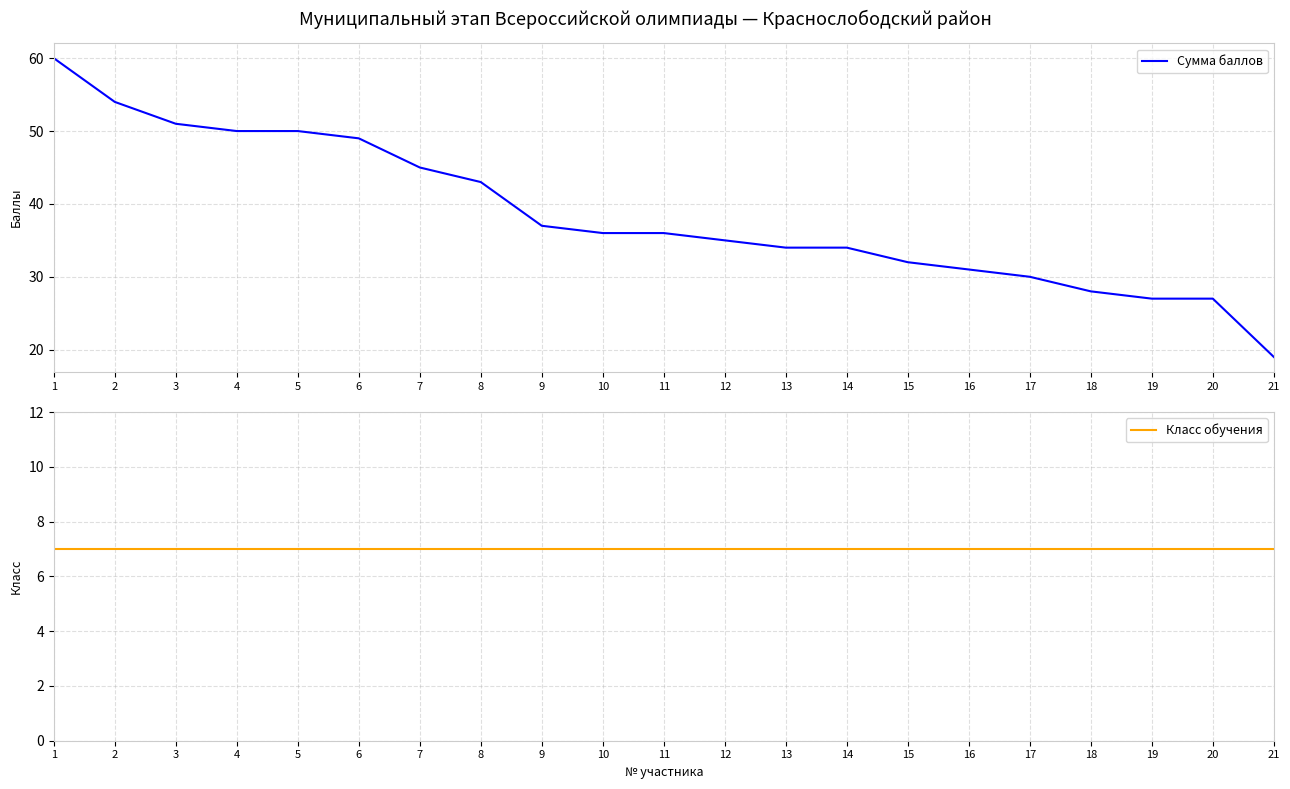

True or false: Класс обучения and Сумма баллов cross at least once.

False